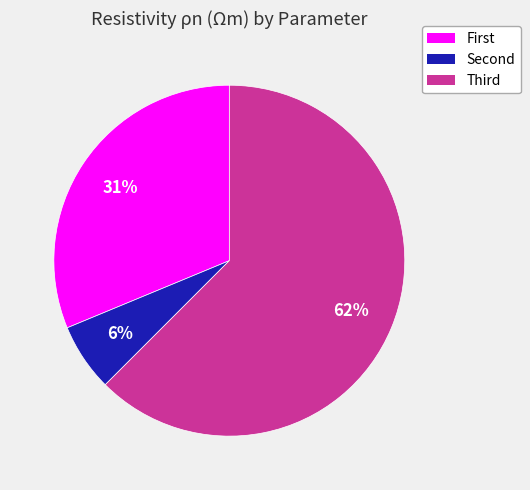

What is the smallest slice in the pie chart?

Second